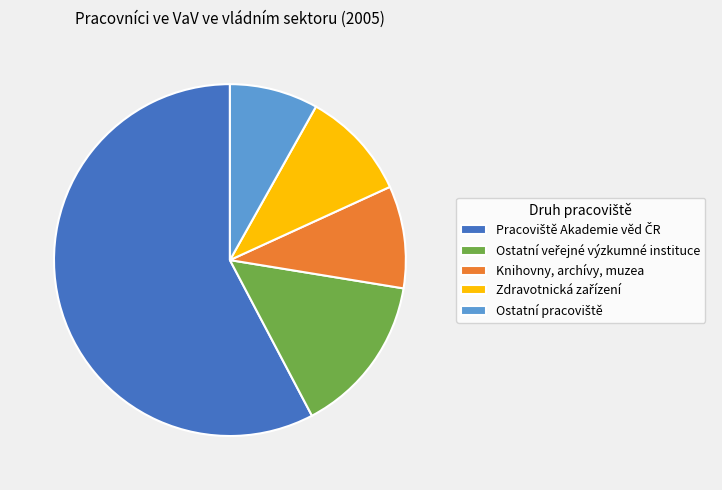

True or false: Knihovny, archívy, muzea accounts for 9% of the total.

True